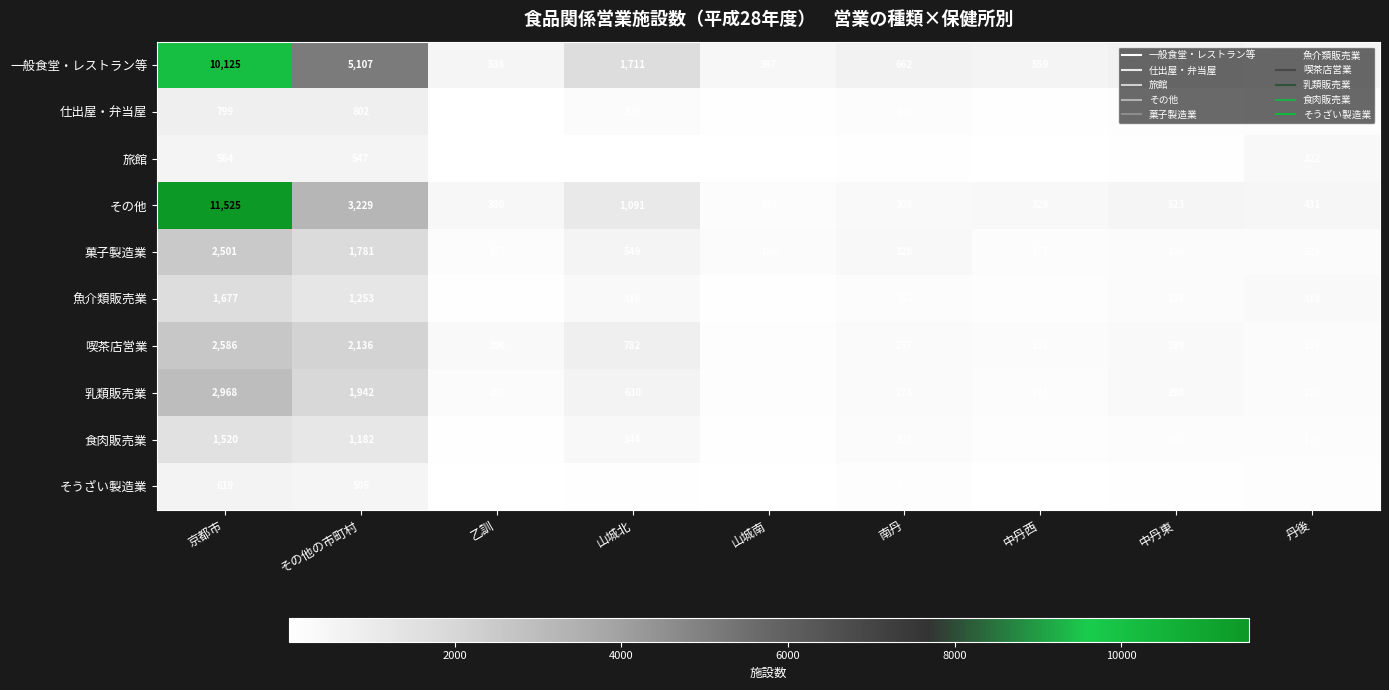

Which series has the widest spread of values?

その他